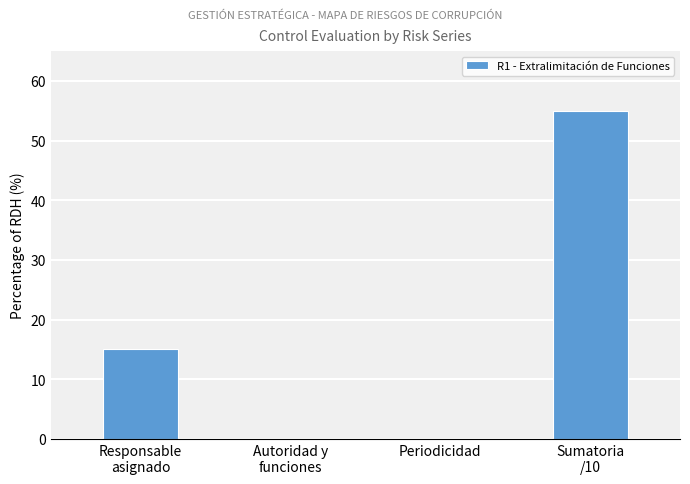

Where is the data nearest to the value 27?

Responsable
asignado